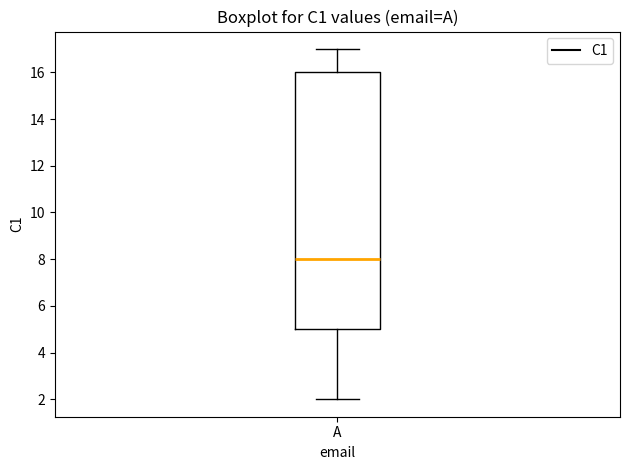

Read this box plot against the y-axis: the position of the median line, the range covered by the box, and the ends of both whiskers. The values are not printed on the chart, so give them approximately, as read against the axis.

median 8, box 5 to 16, whiskers 2 to 17